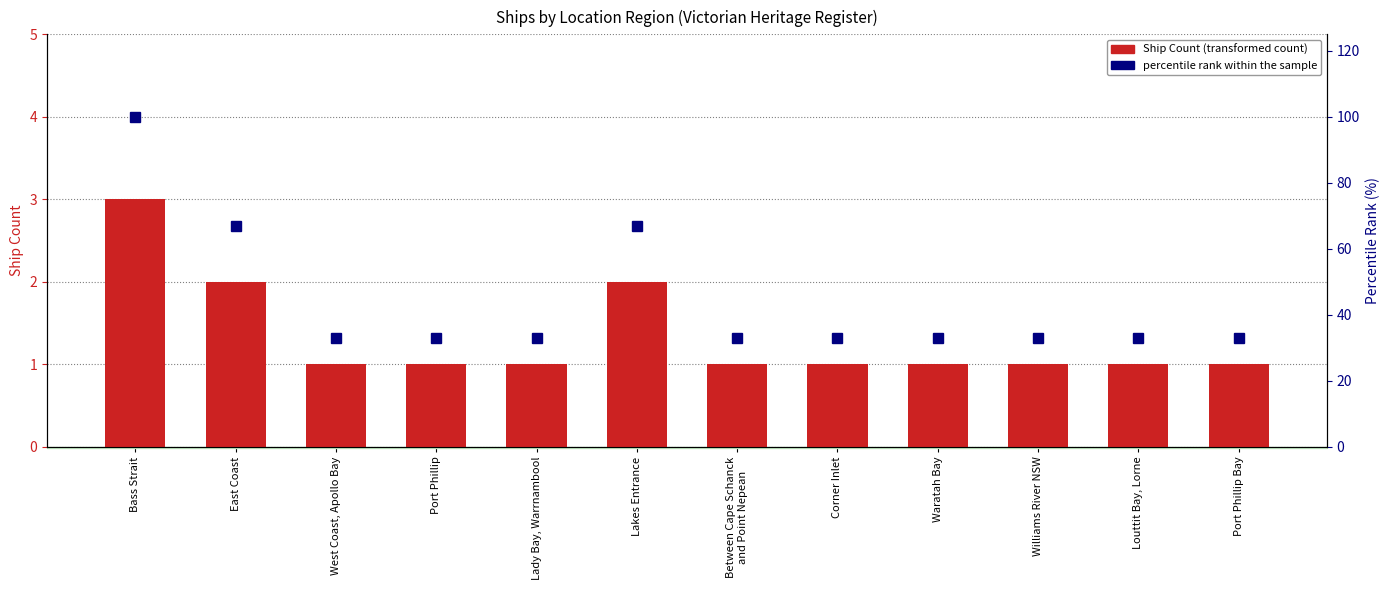

Which series changed the most between East Coast and Port Phillip Bay?

percentile rank within the sample